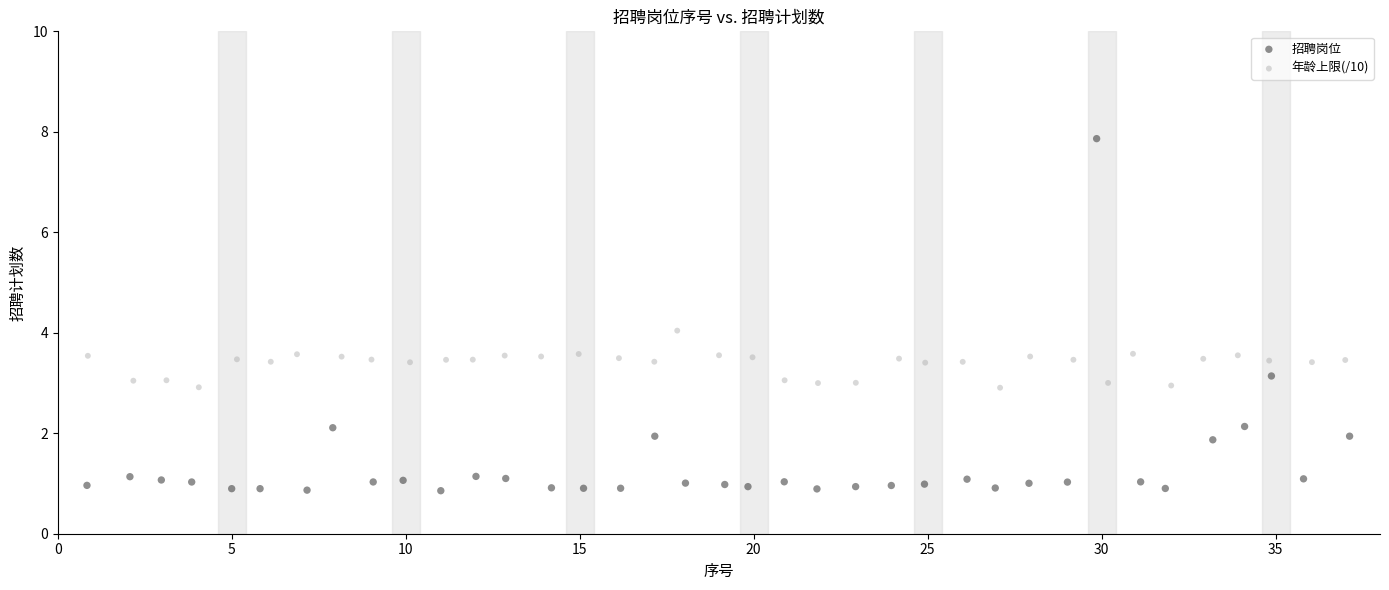

Which series reaches the maximum Y coordinate?

招聘岗位